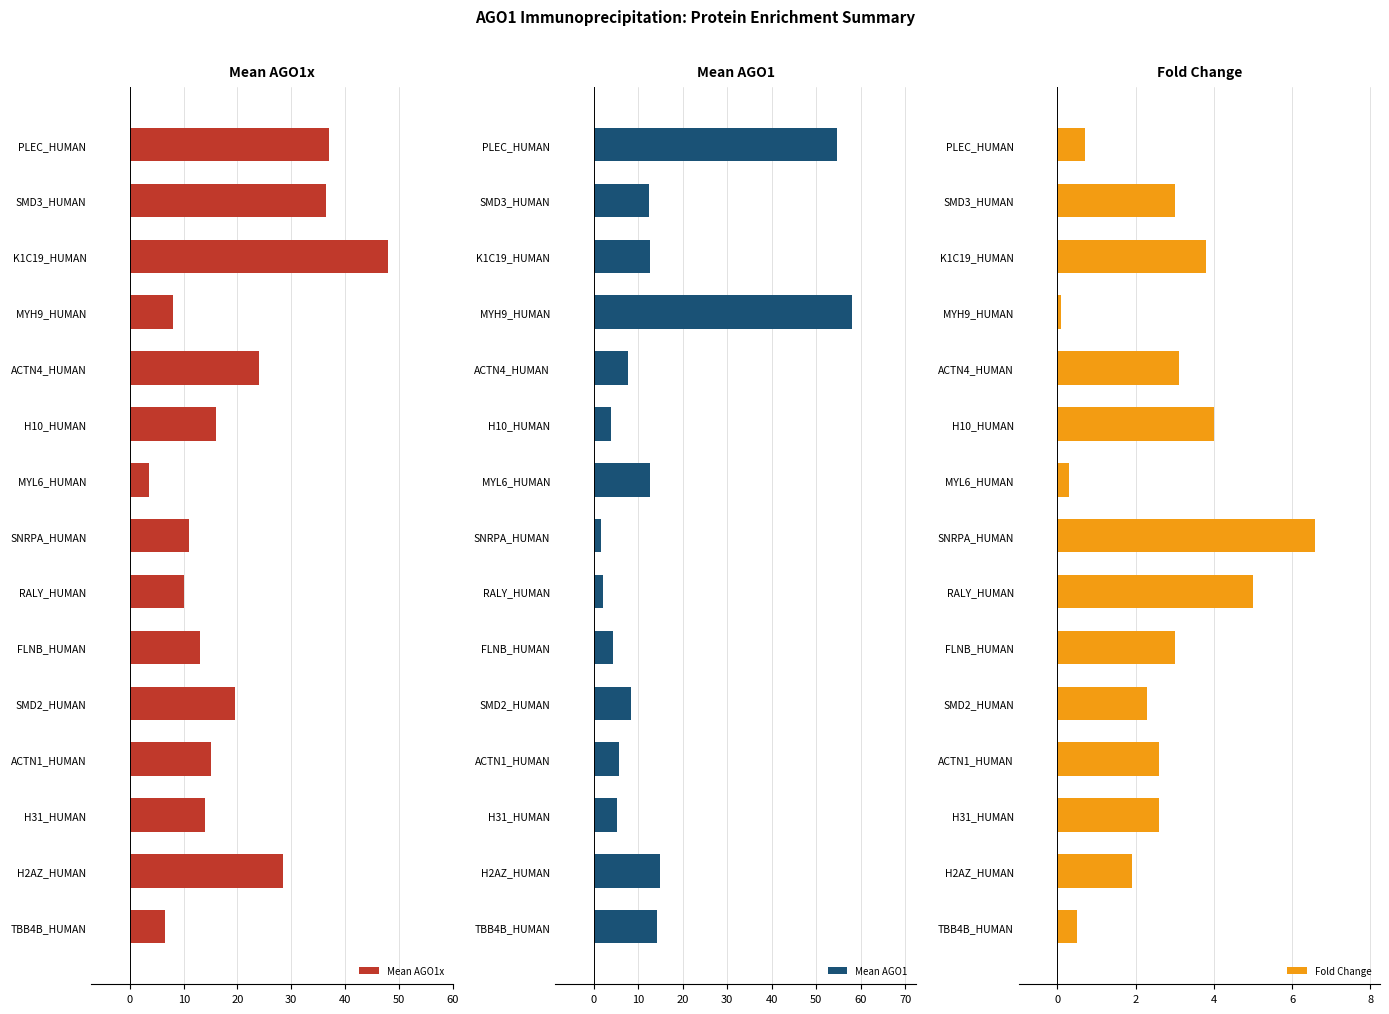

What is the difference between the second highest and minimum values in the Mean AGO1 series?

53.0